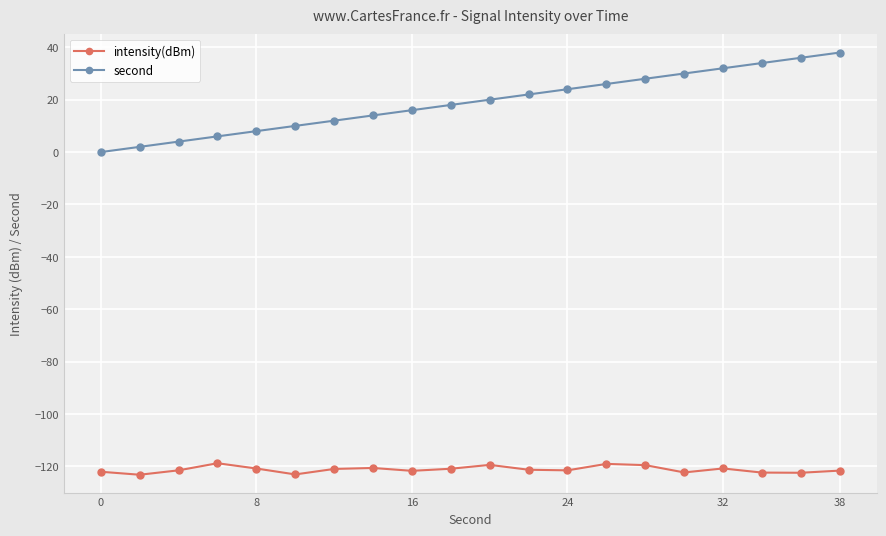

What is the sum of all intensity(dBm) values?

-2423.9